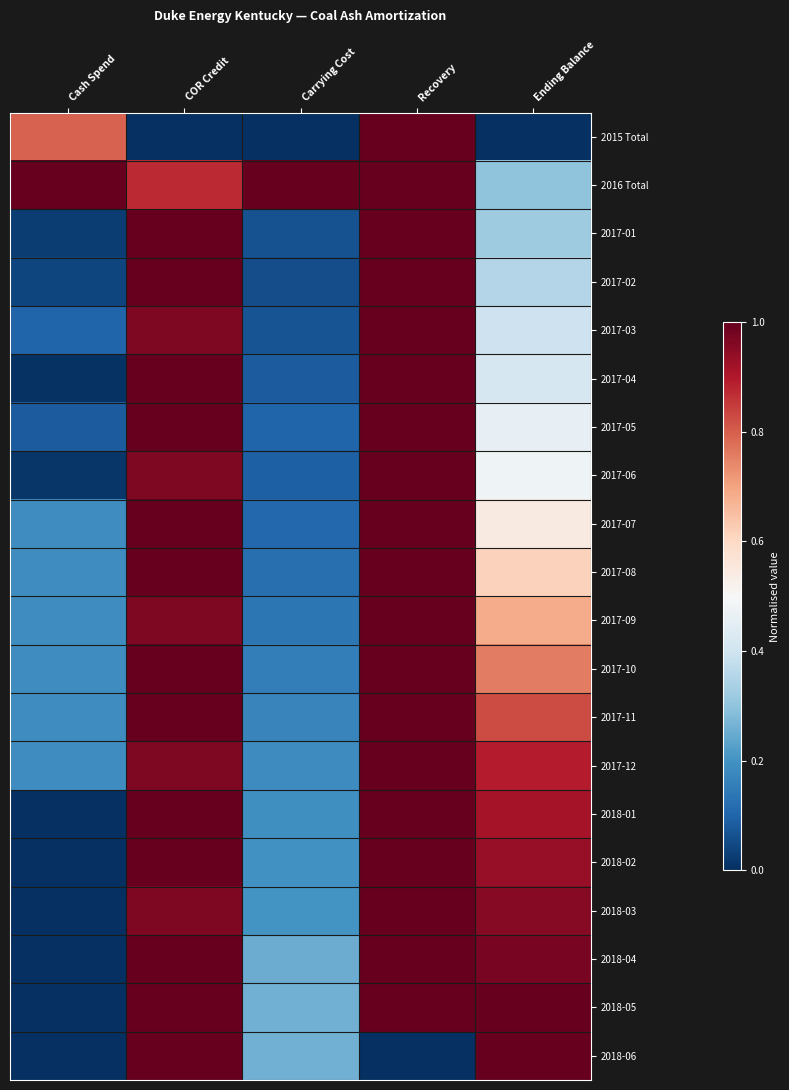

What is the greatest value displayed?

1.0